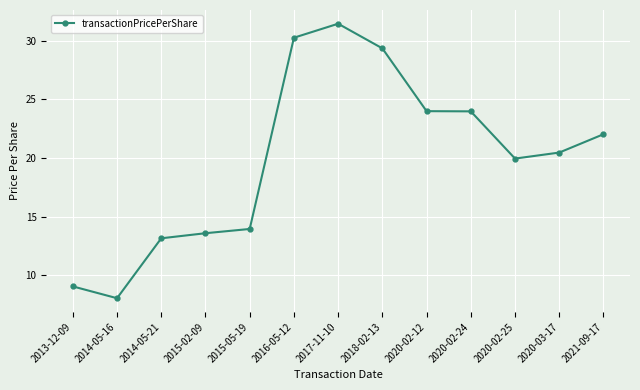

What value does the data have at 2015-02-09?

13.6